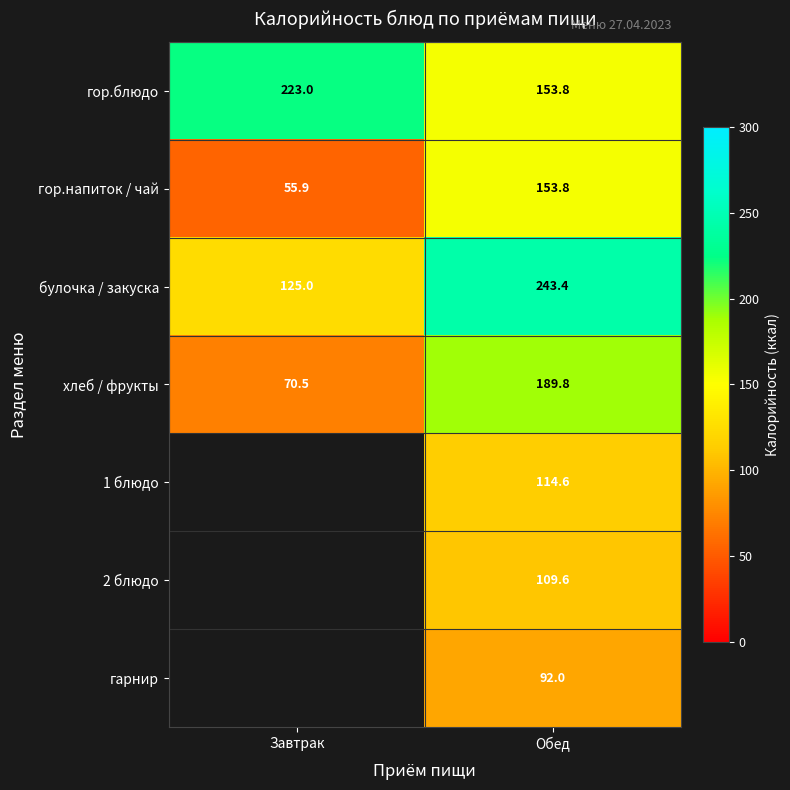

What is the average value of the гор.блюдо series?

188.4